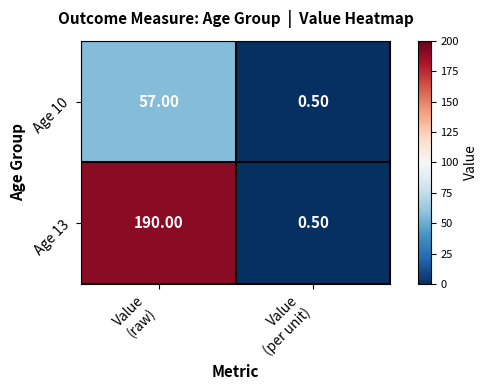

Which series has the largest total across all categories?

Age 13